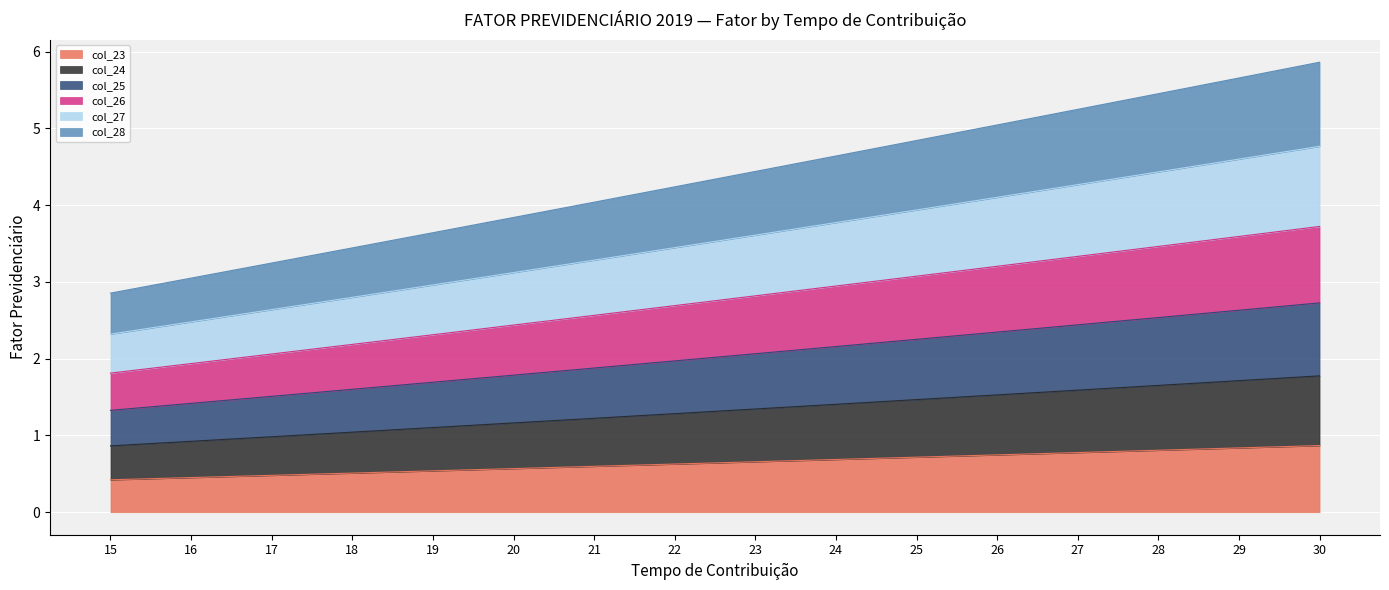

True or false: col_28 and col_27 intersect in this chart.

False